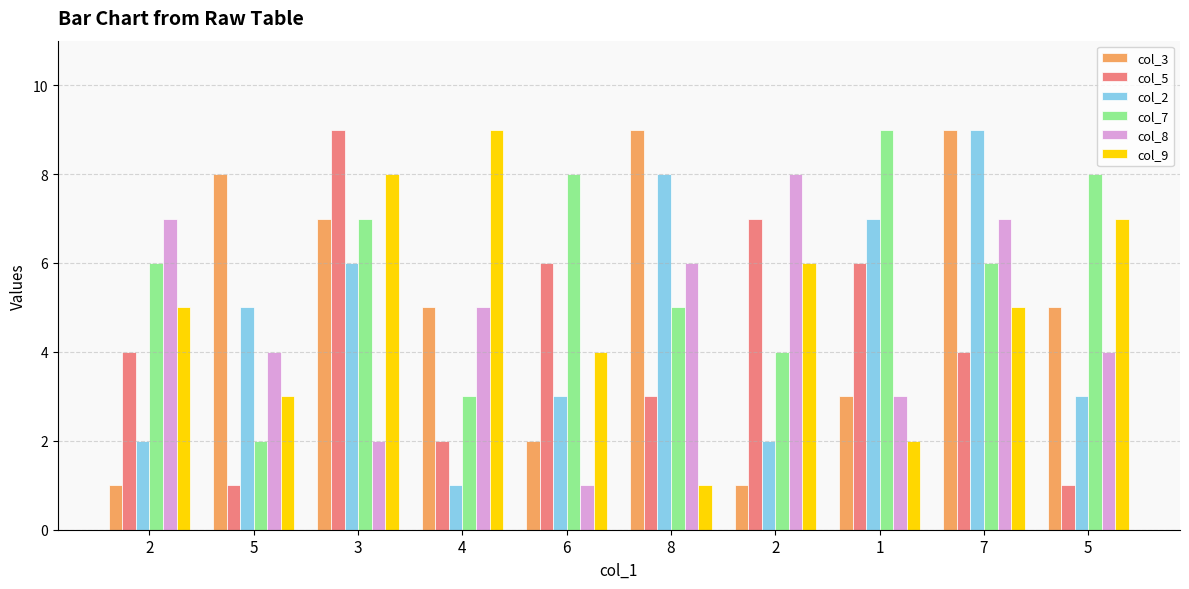

Reading right to left, extract all data points from this chart.

col_3: 5	9	3	1	9	2	5	7	8	1
col_5: 1	4	6	7	3	6	2	9	1	4
col_2: 3	9	7	2	8	3	1	6	5	2
col_7: 8	6	9	4	5	8	3	7	2	6
col_8: 4	7	3	8	6	1	5	2	4	7
col_9: 7	5	2	6	1	4	9	8	3	5